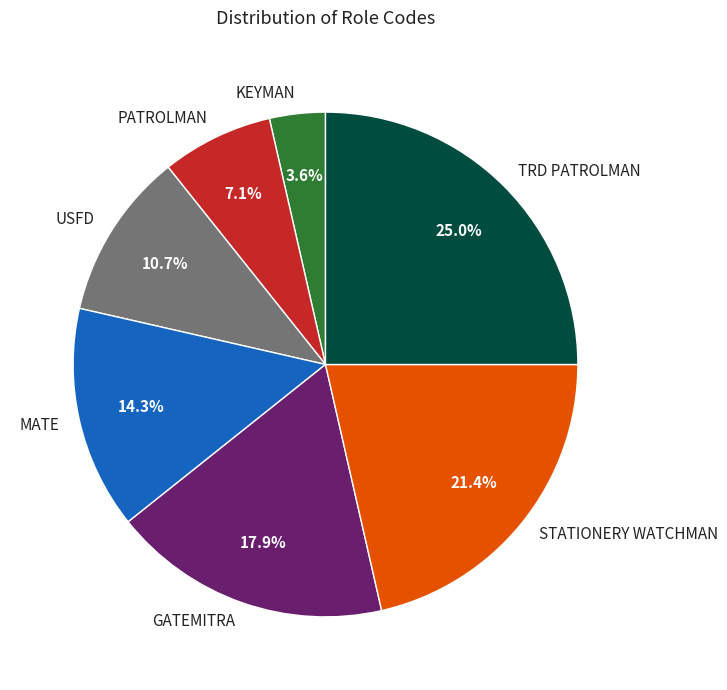

Which category has the biggest portion of the pie?

TRD PATROLMAN